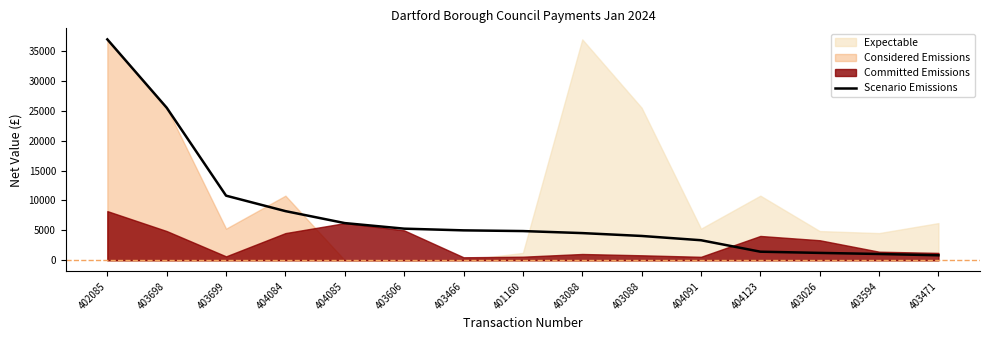

Reading left to right, transcribe all the data shown in this chart.

36924.1	25500.0	10799.0	8216.4	6215.0	5283.0	5000.0	4882.5	4543.0	4064.5	3350.0	1434.2	1232.4	1050.2	833.8